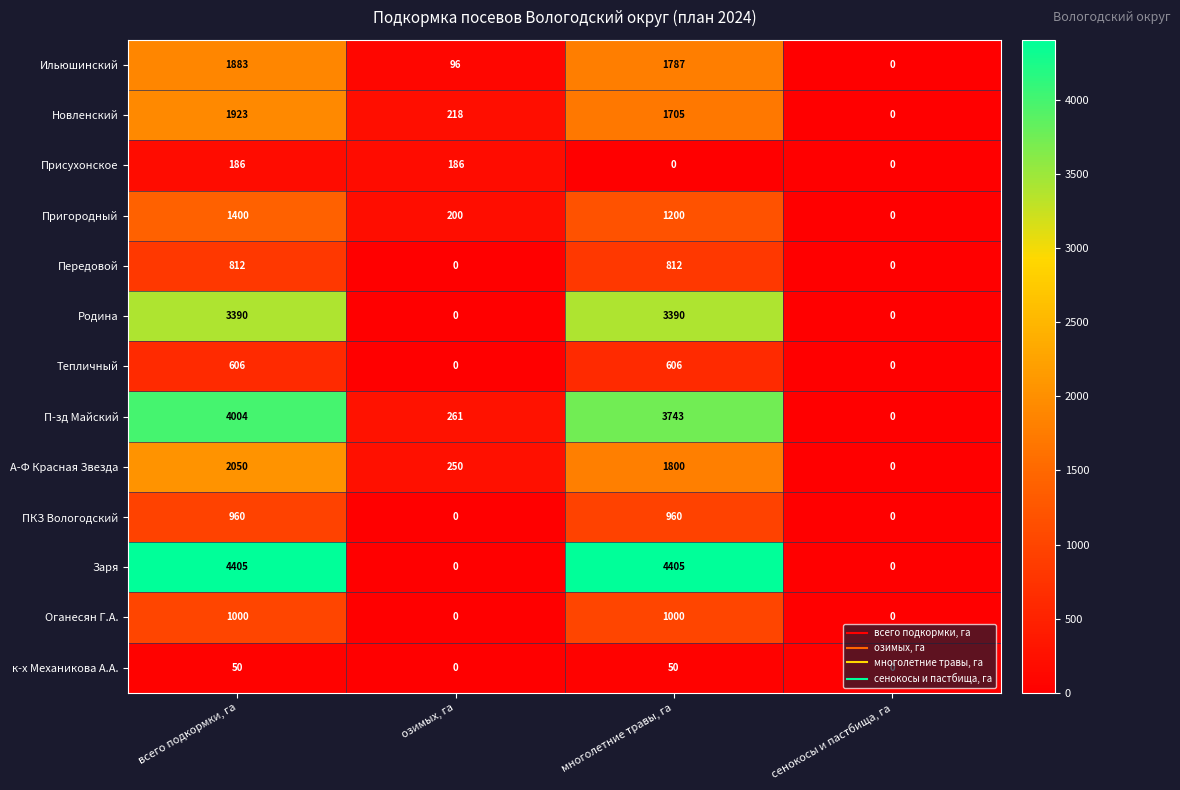

At how many categories does at least one series exceed 3496?

2